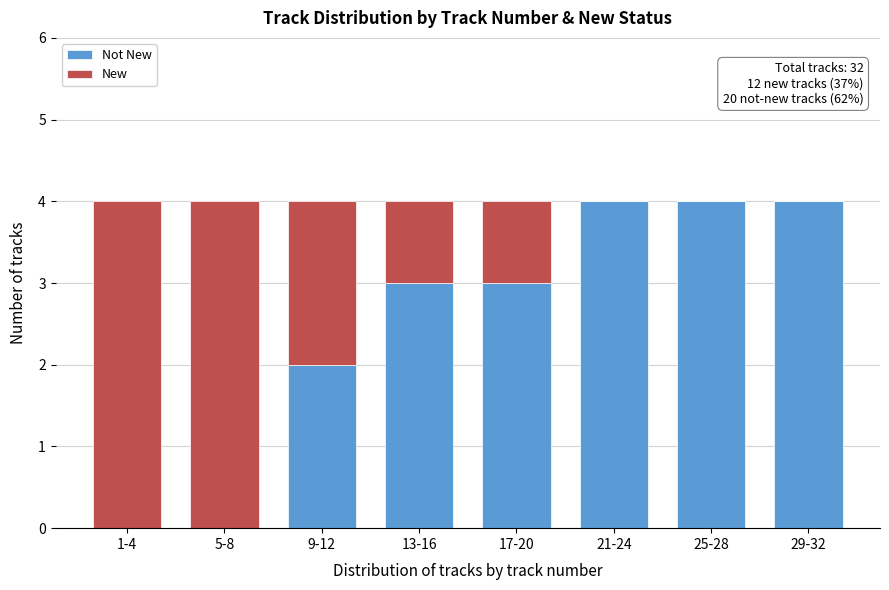

What is the total value across all series at 29-32?

4